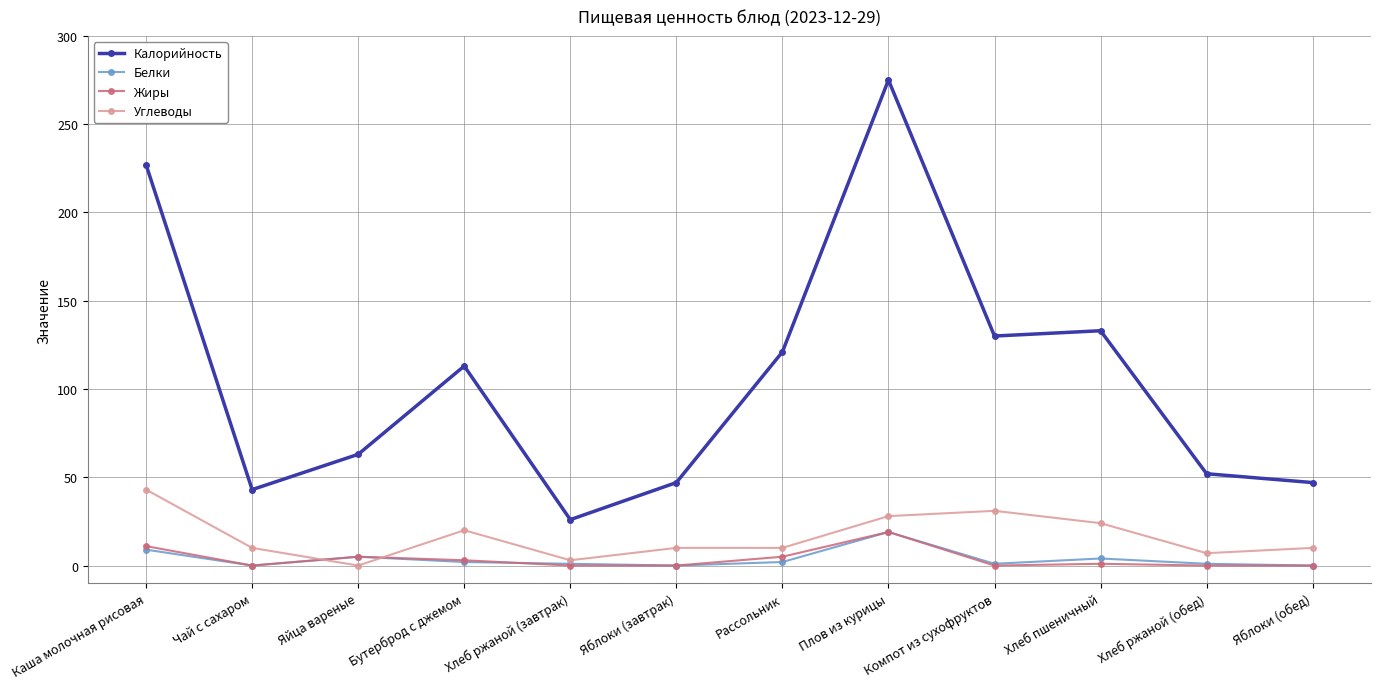

At which category is the sum across all series the highest?

Плов из курицы